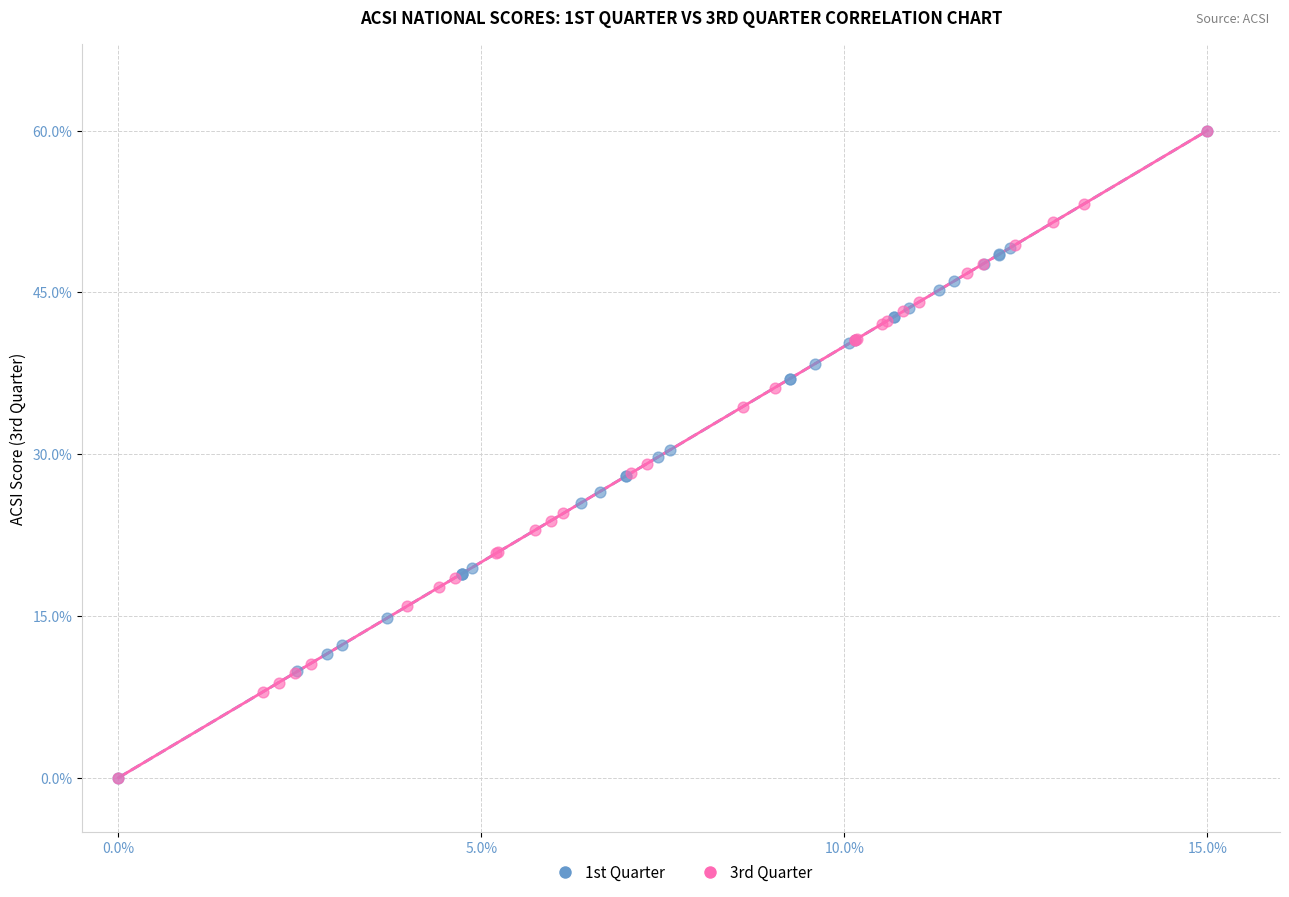

What are all the series names shown in the legend?

1st Quarter, 3rd Quarter